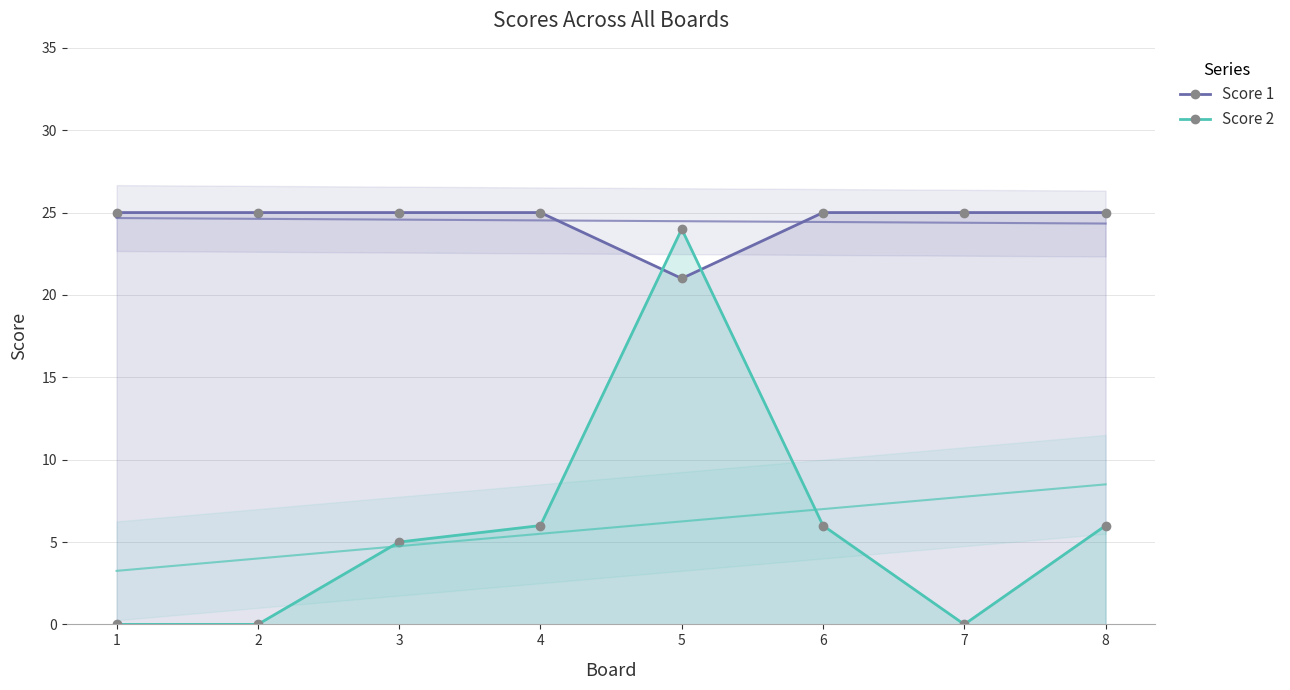

What are all the series names shown in the legend?

Score 1, Score 2